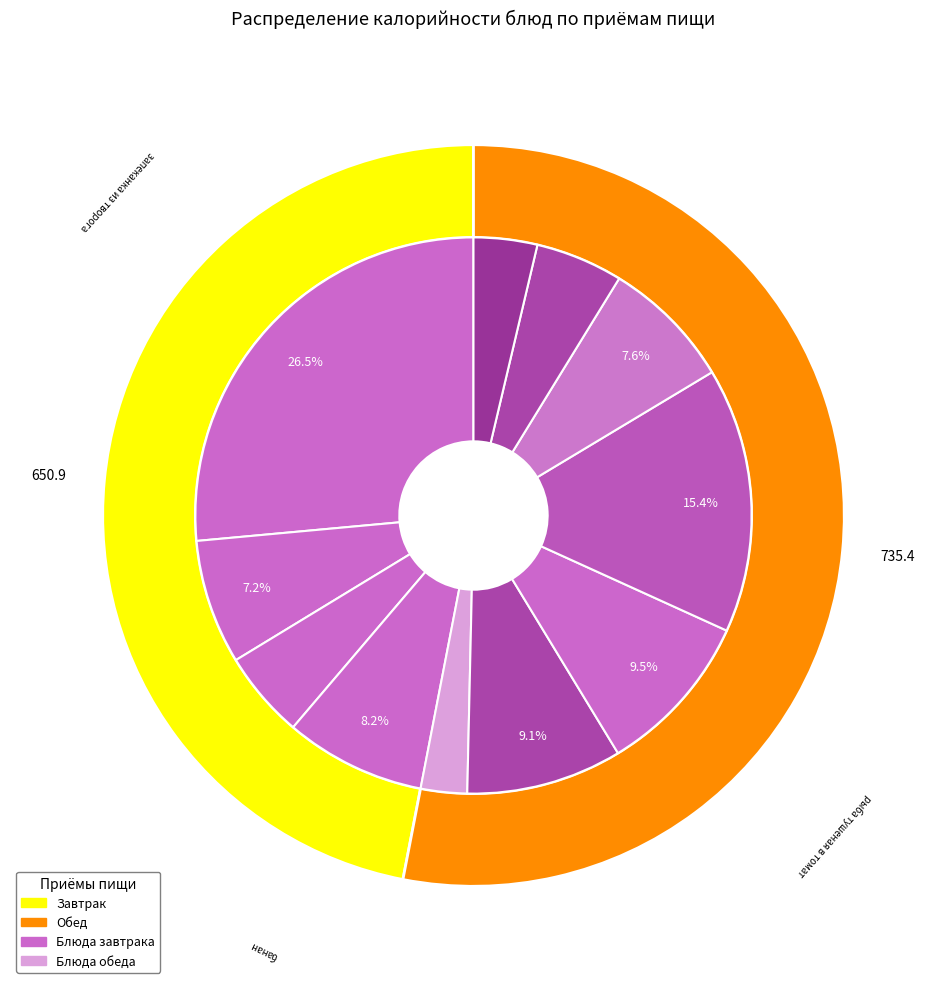

Which category has the biggest portion of the pie?

запеканка из творога